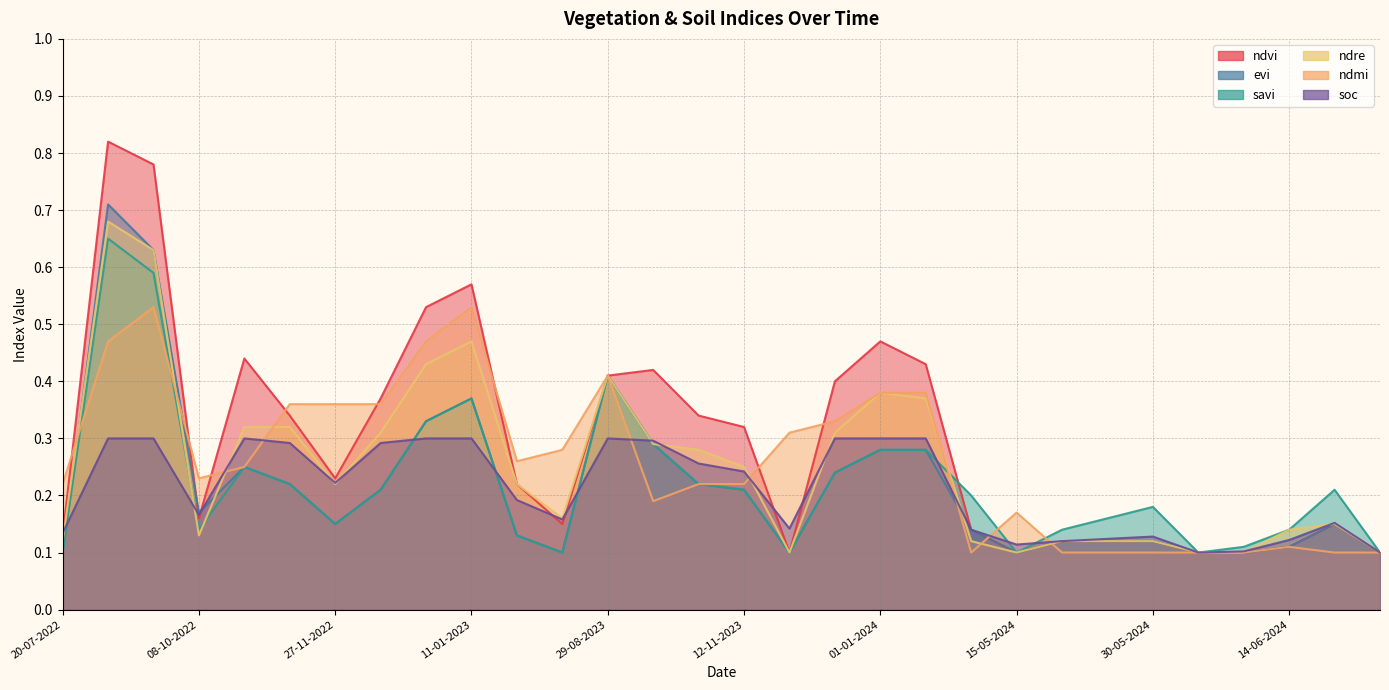

Which series has the largest total across all categories?

ndvi